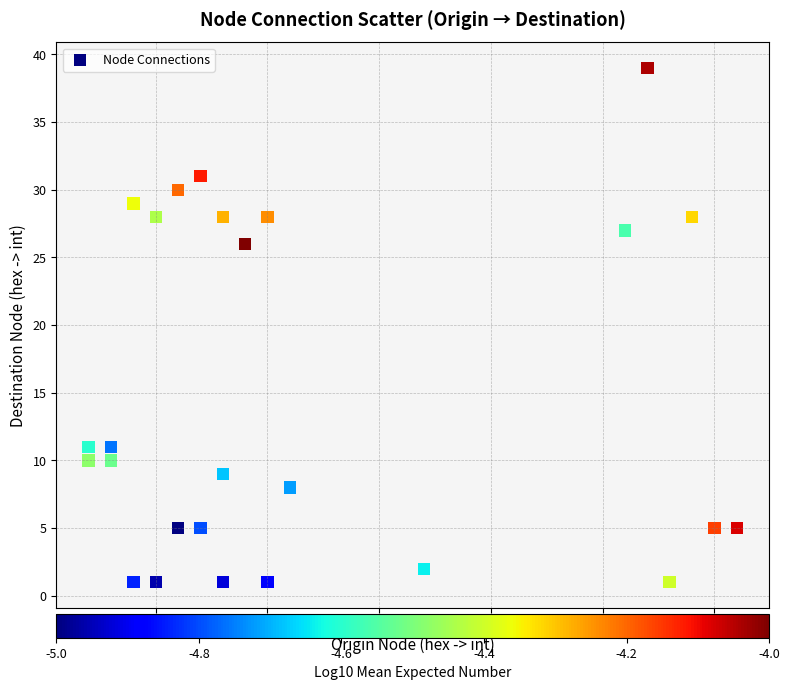

What Y value in the scatter plot is closest to 20?

26